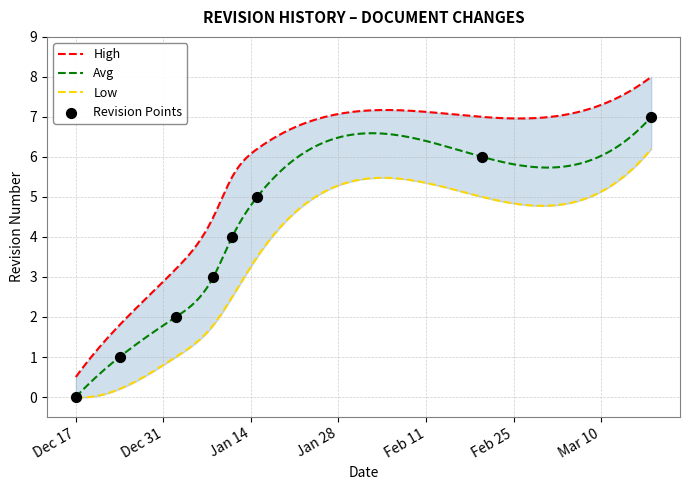

Which series contains the lowest Y value?

Low